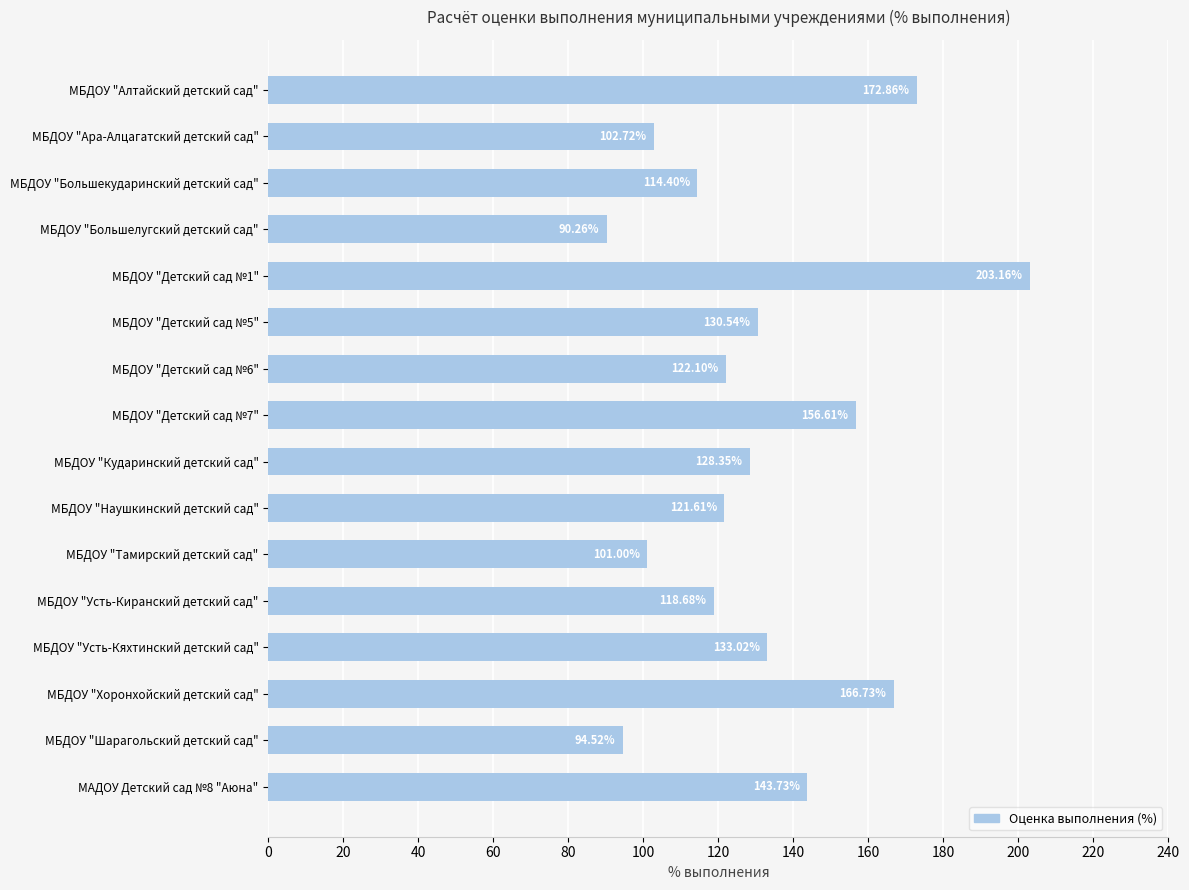

What is the difference between the second highest and minimum values?

82.6